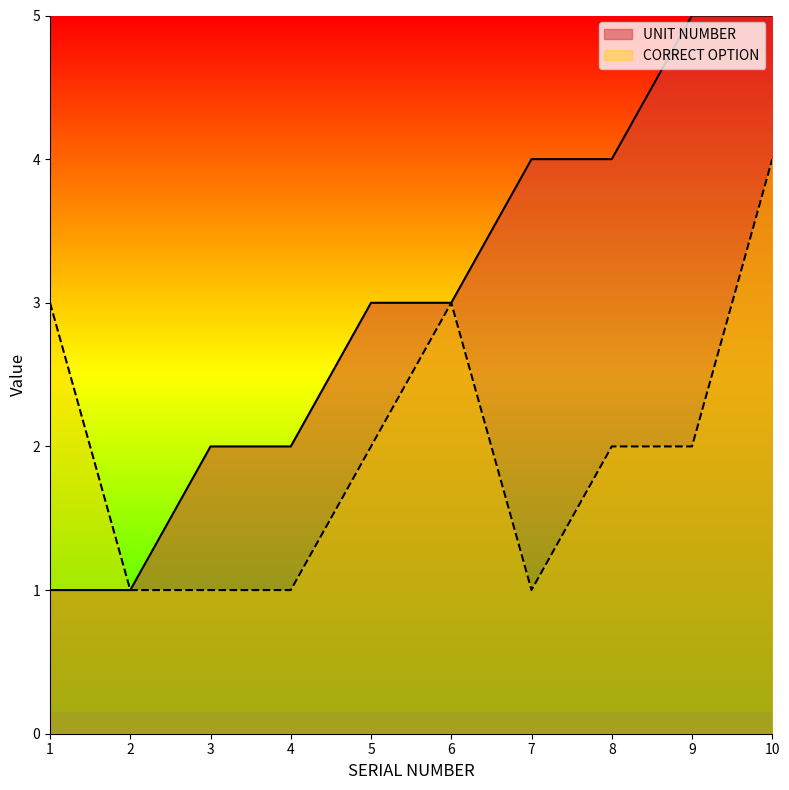

True or false: CORRECT OPTION has a value of 2 at 7.

False